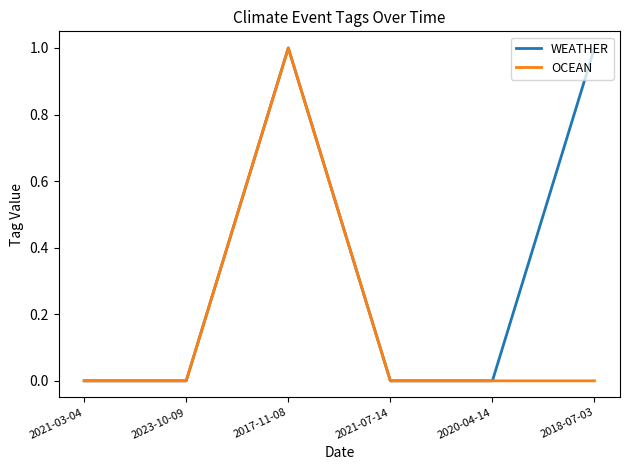

Reading right to left, extract all data points from this chart.

WEATHER: 2018-07-03=1	2020-04-14=0	2021-07-14=0	2017-11-08=1	2023-10-09=0	2021-03-04=0
OCEAN: 2018-07-03=0	2020-04-14=0	2021-07-14=0	2017-11-08=1	2023-10-09=0	2021-03-04=0